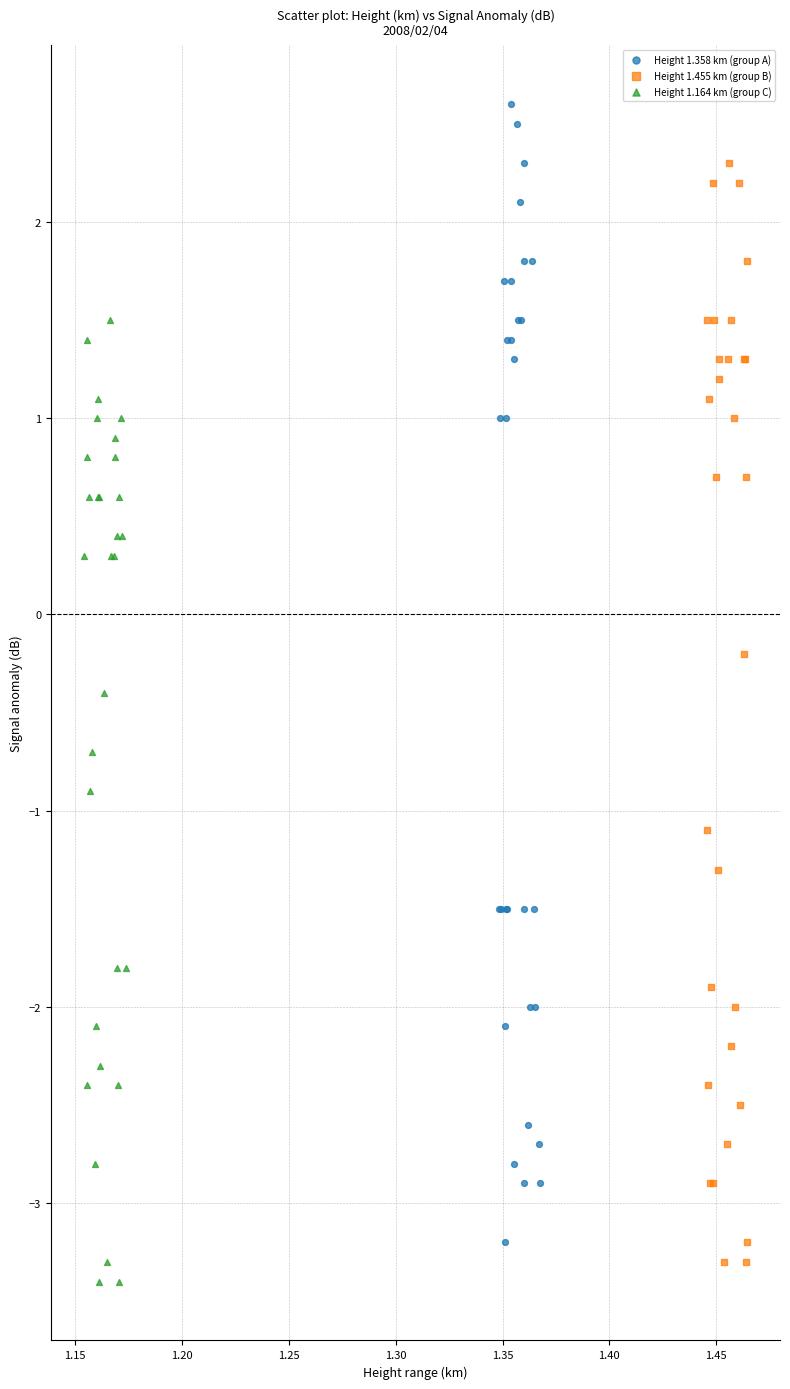

Which series contains the highest Y value?

Height 1.358 km (group A)